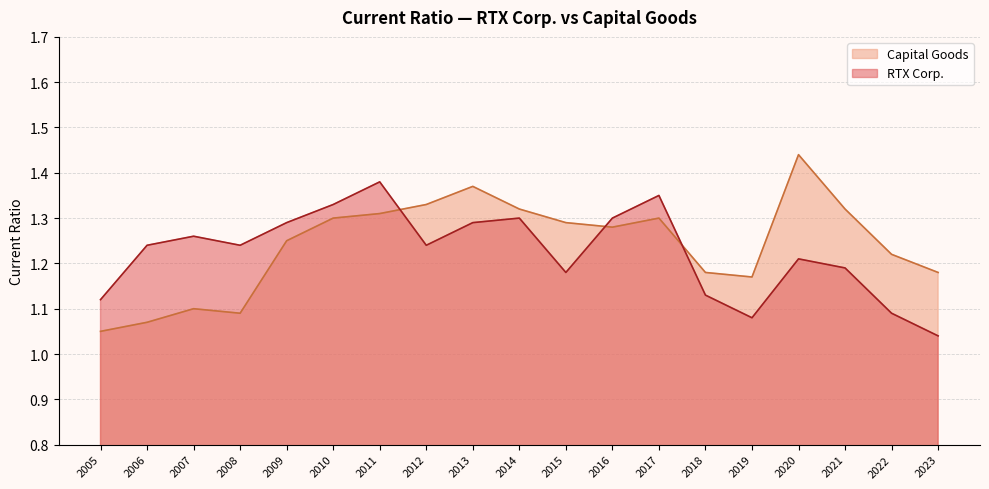

Where do Capital Goods and RTX Corp. first cross each other?

2011 and 2012